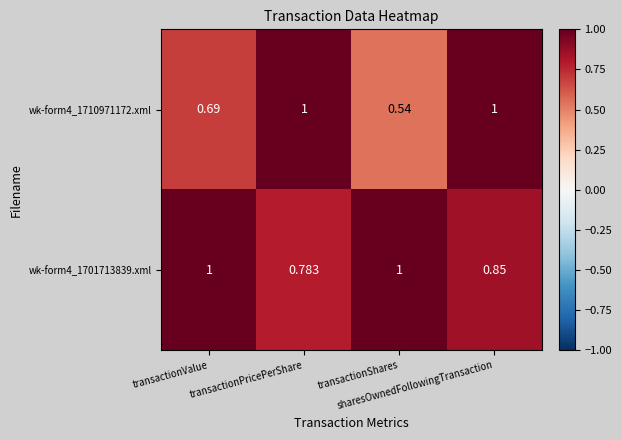

At which category does the chart reach its minimum across all series?

transactionShares